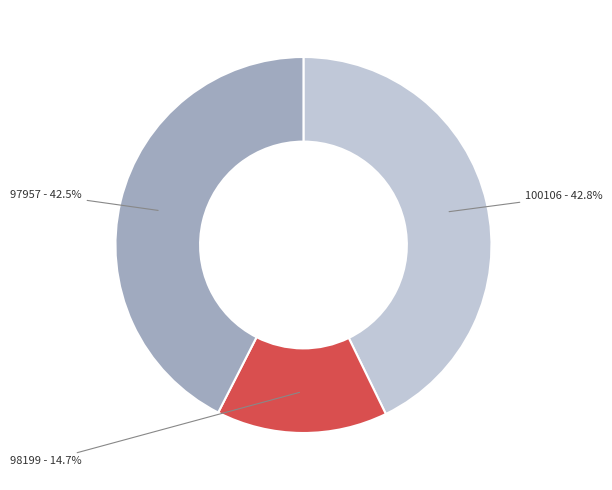

Between 98199 and 97957, which is larger?

97957